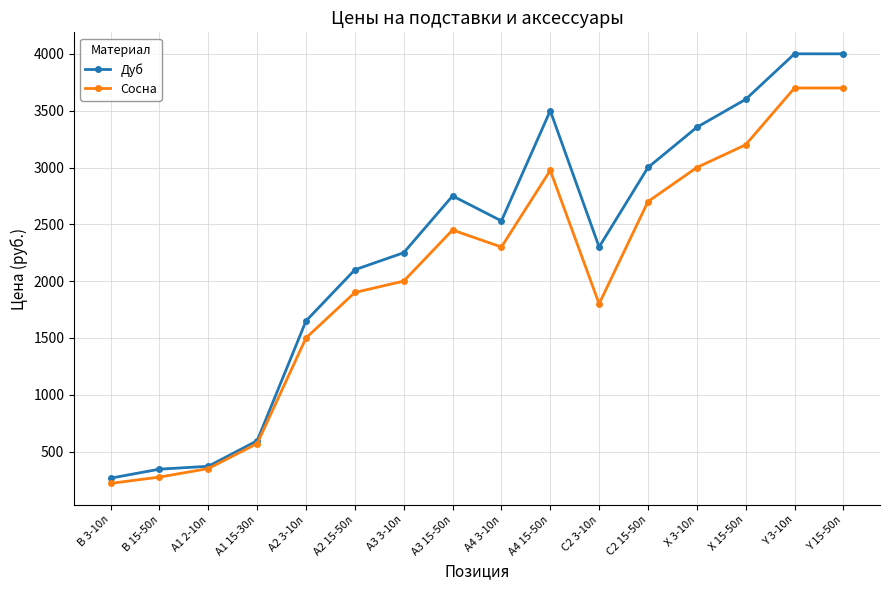

What is the approximate value of Дуб at А2 3-10л?

1650.0